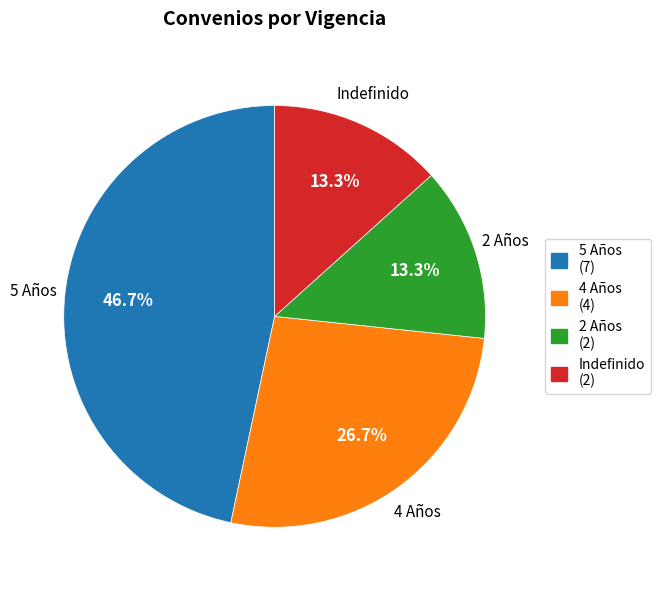

Count the number of slices in the pie.

4